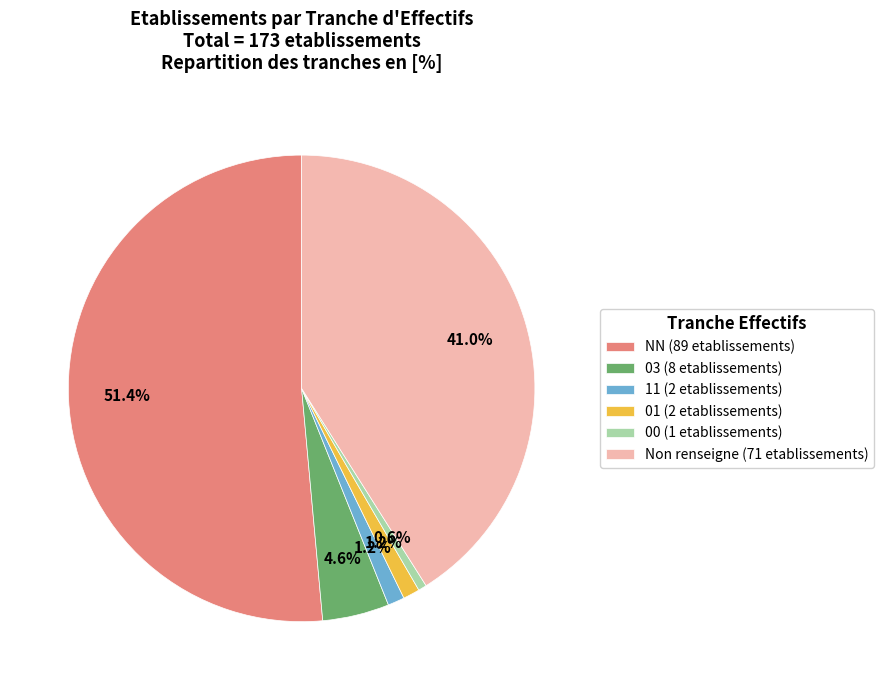

Between NN (89 etablissements) and 00 (1 etablissements), which is larger?

NN (89 etablissements)